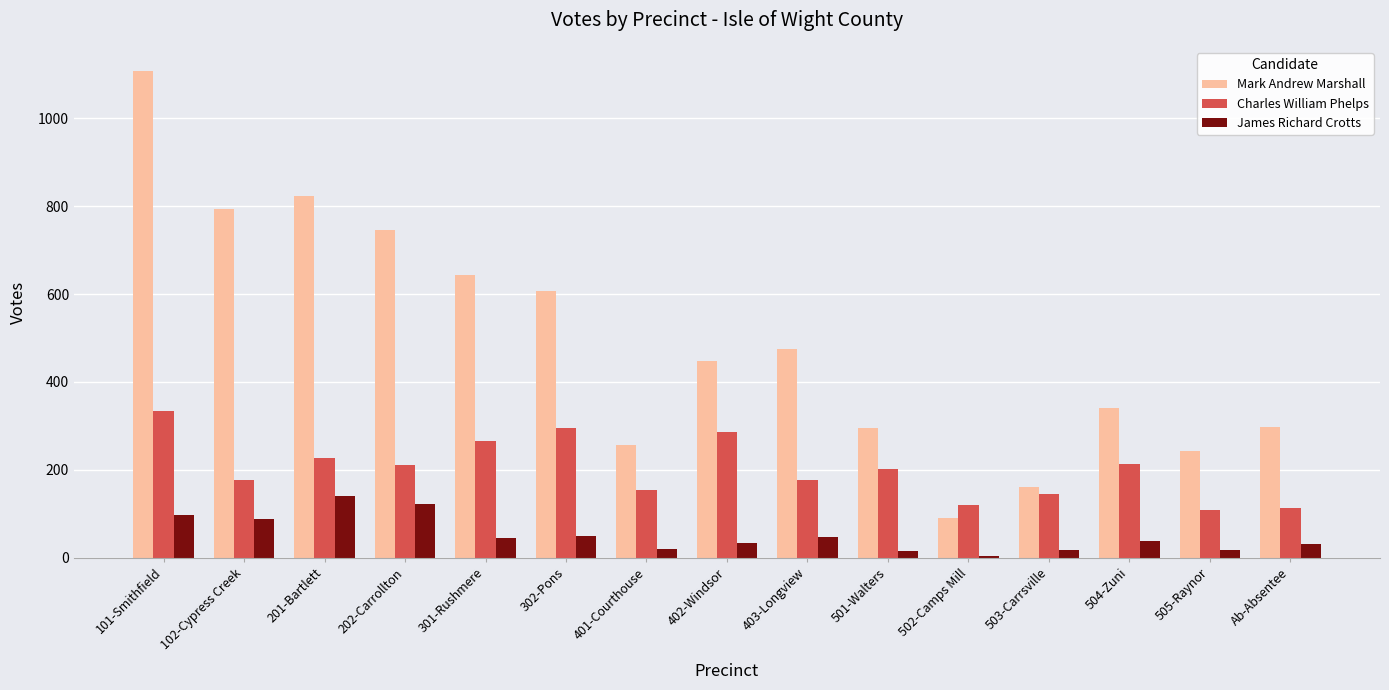

What is the average value of the James Richard Crotts series?

51